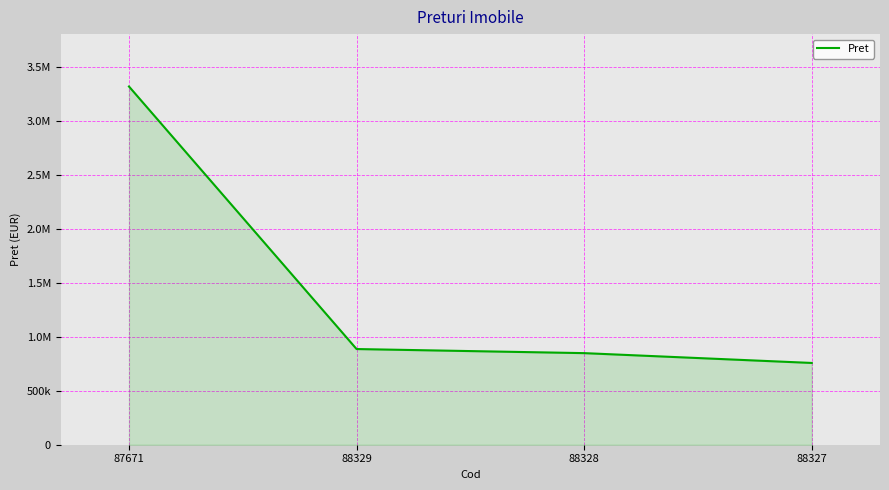

Does the chart have visible grid lines?

Yes